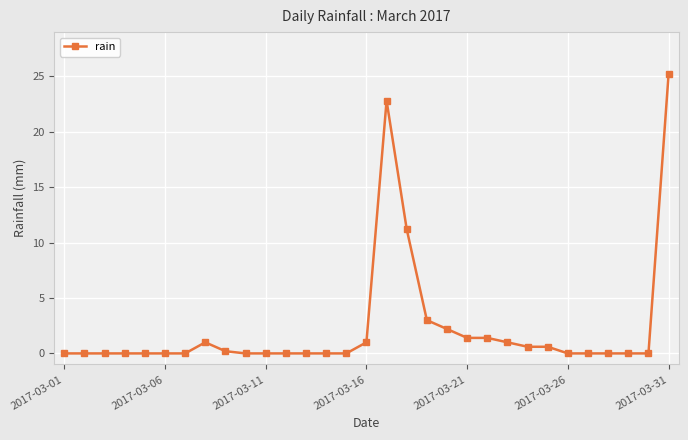

Count the number of categories in the chart.

31